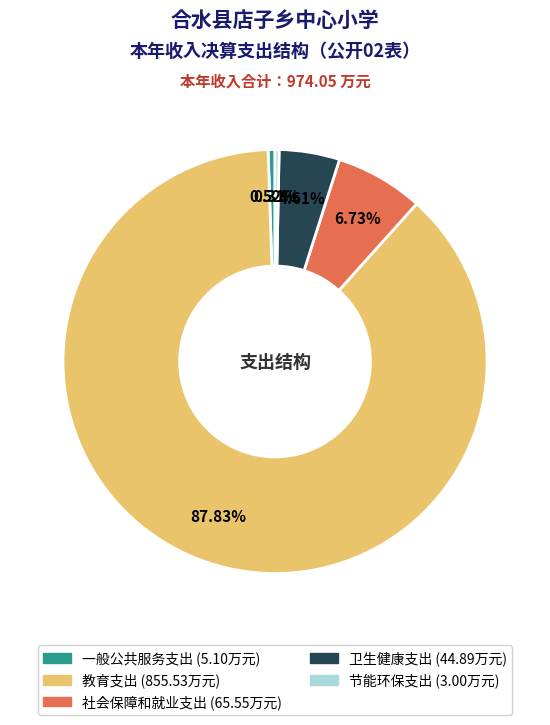

Is the sum of 节能环保支出 and 社会保障和就业支出 greater than half?

No